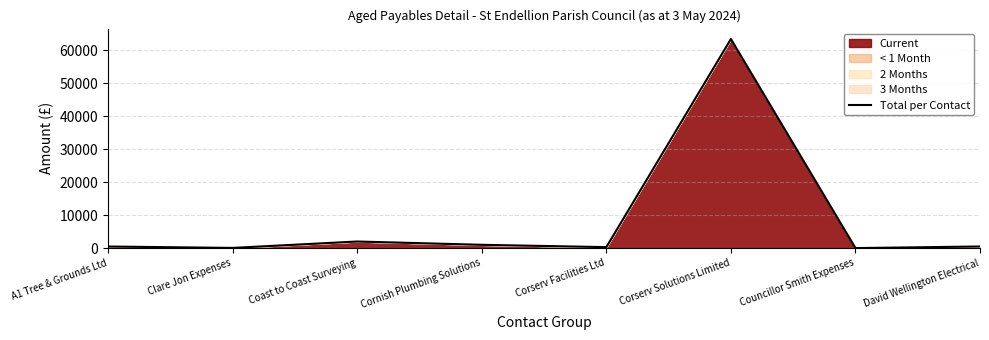

What is the minimum value shown in the chart?

2.6